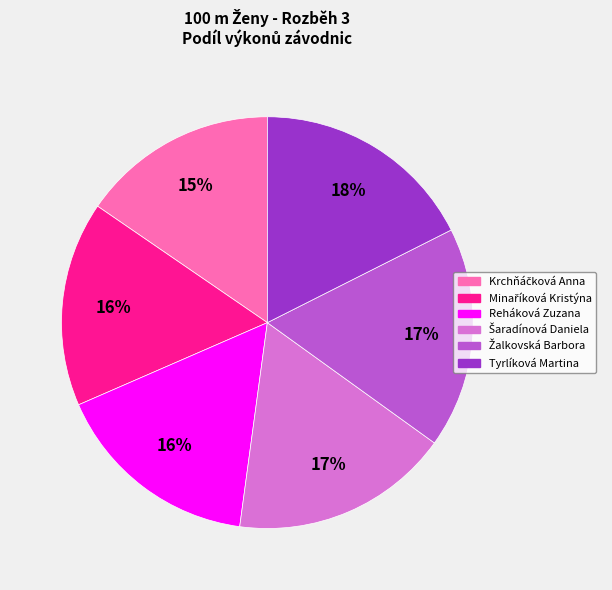

Is there any slice that represents more than half of the pie?

No